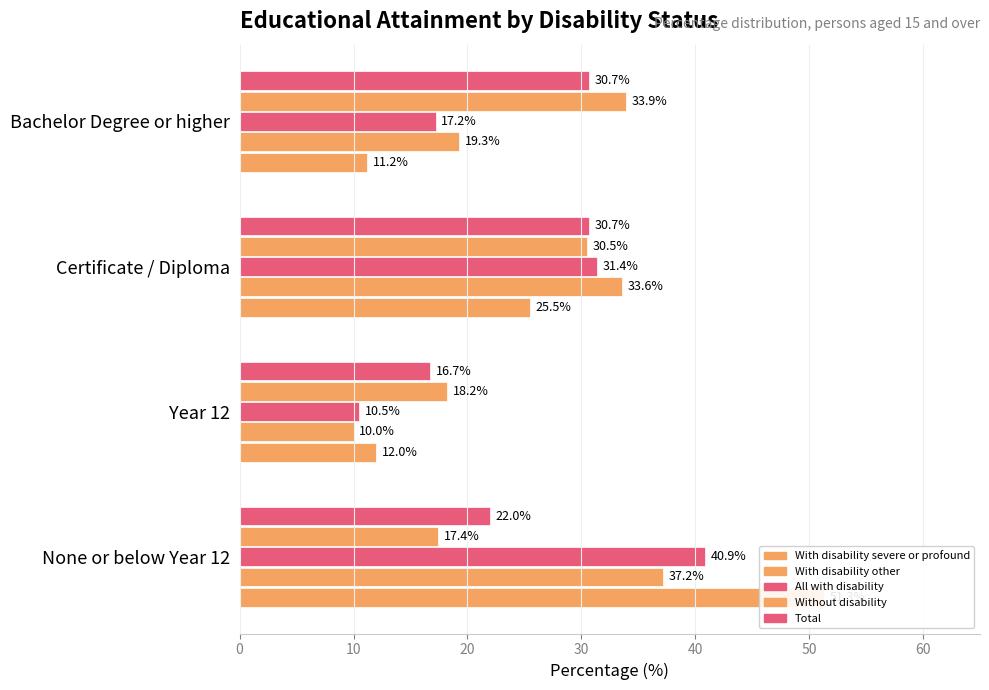

What is the value of the With disability other bar at the 1st from the left?

37.2